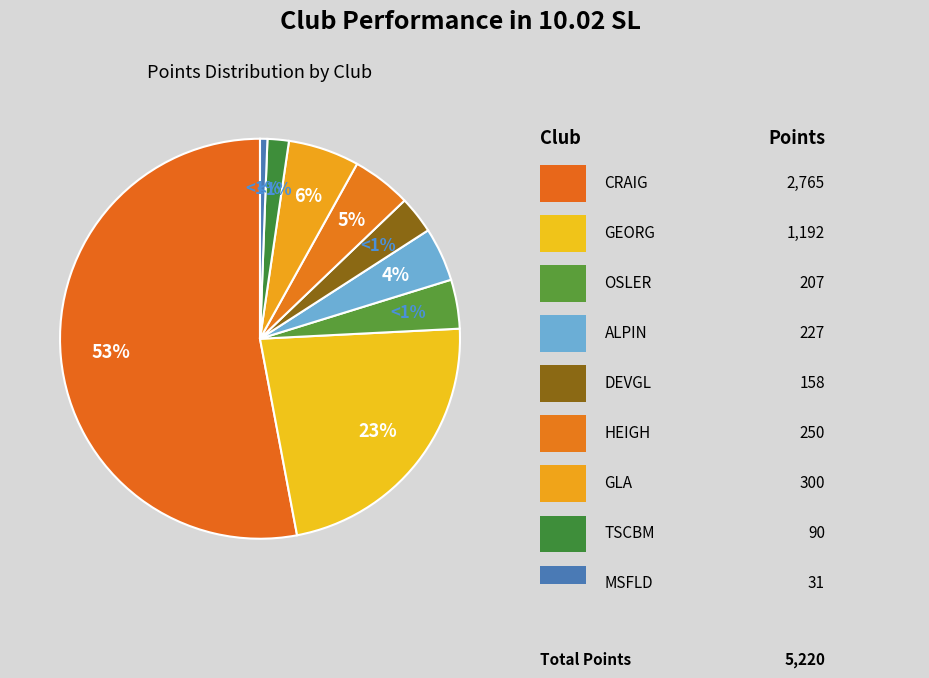

Combined, do GEORG and GLA account for over 50%?

No